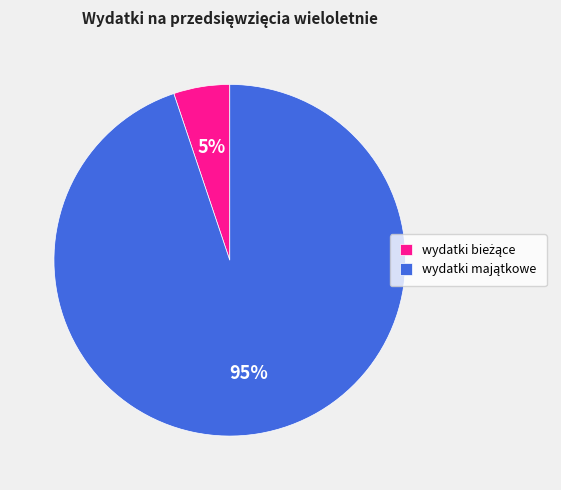

To the nearest percent, what is the average slice percentage?

50%